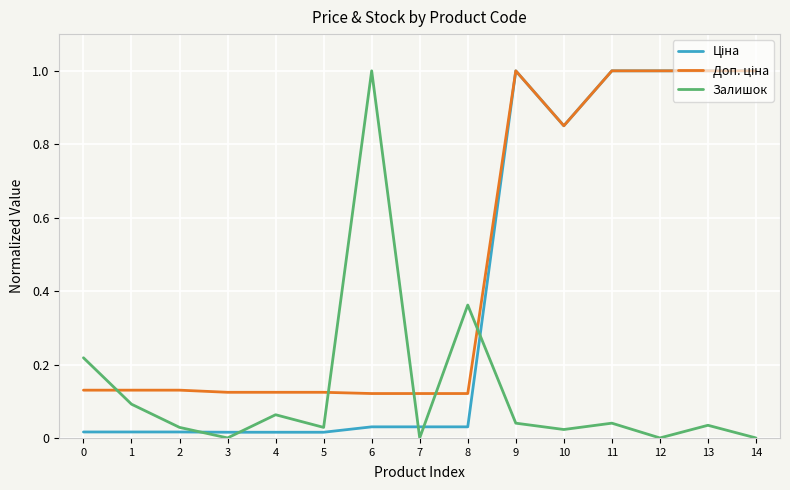

What is the total value across all series at 8?

0.5